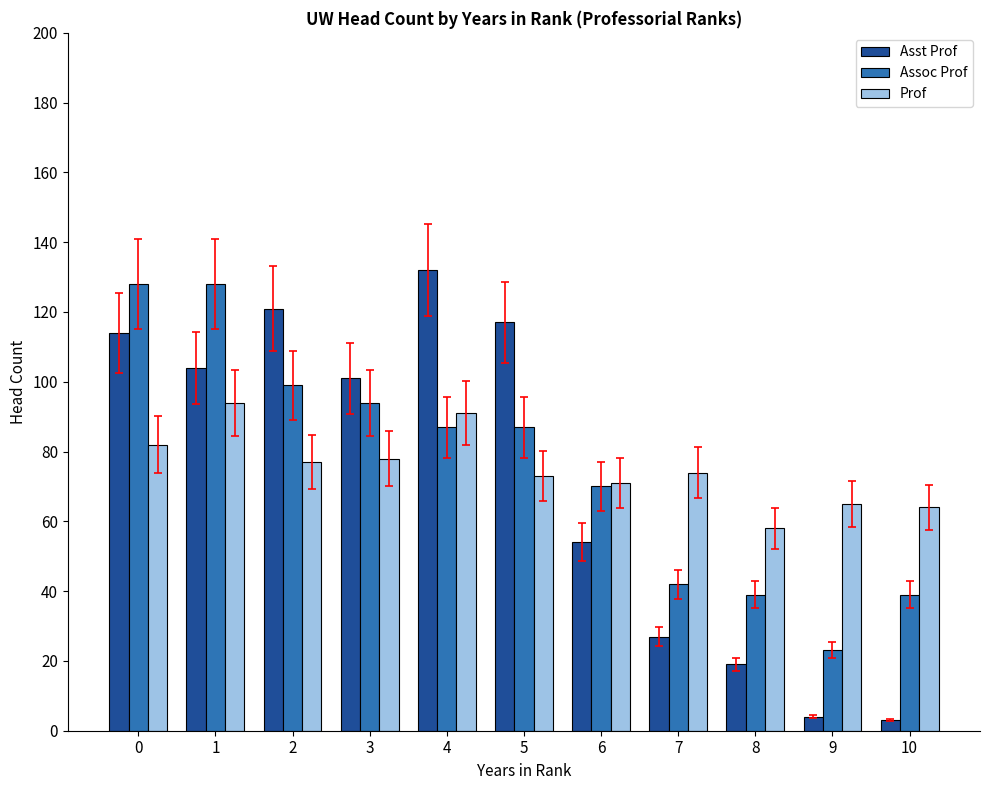

Which category has the highest value in the Asst Prof series?

4